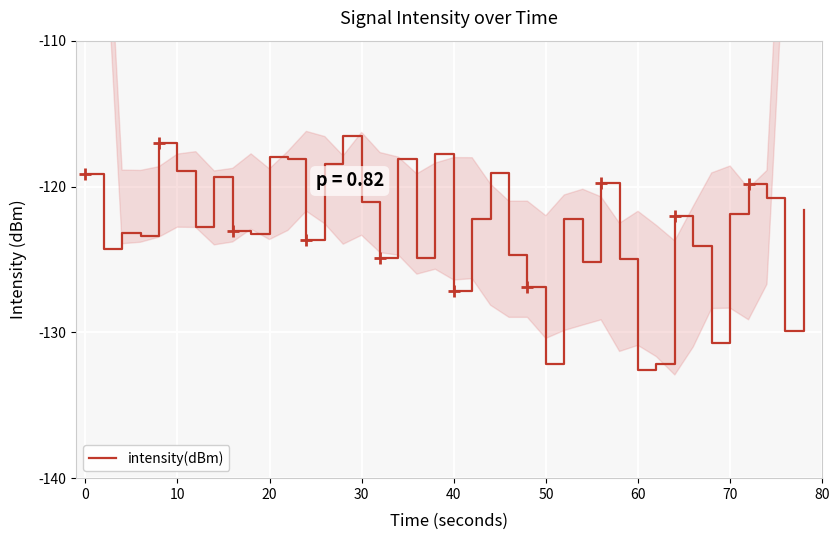

How many distinct data groups are displayed?

1